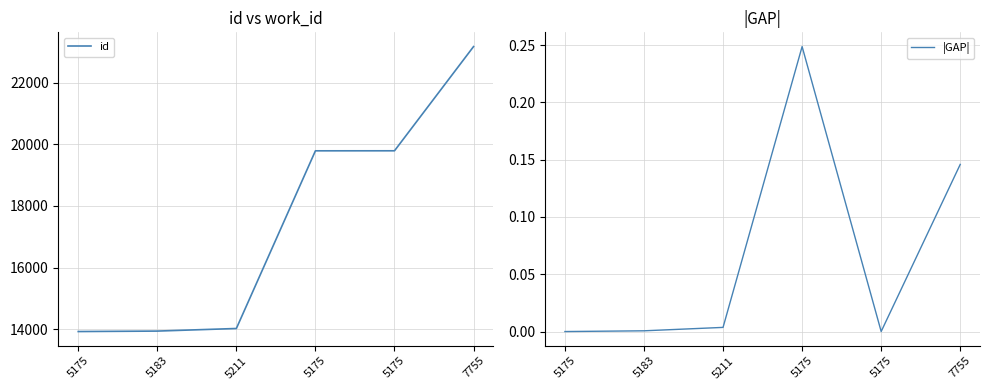

What is the sum of the id values at 5175 and 5211?

33809.0